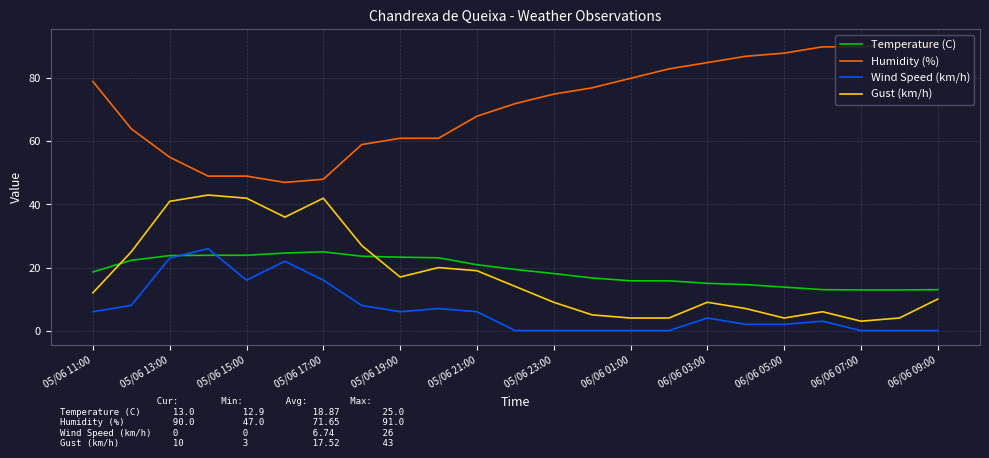

Which series has the largest total across all categories?

Humidity (%)